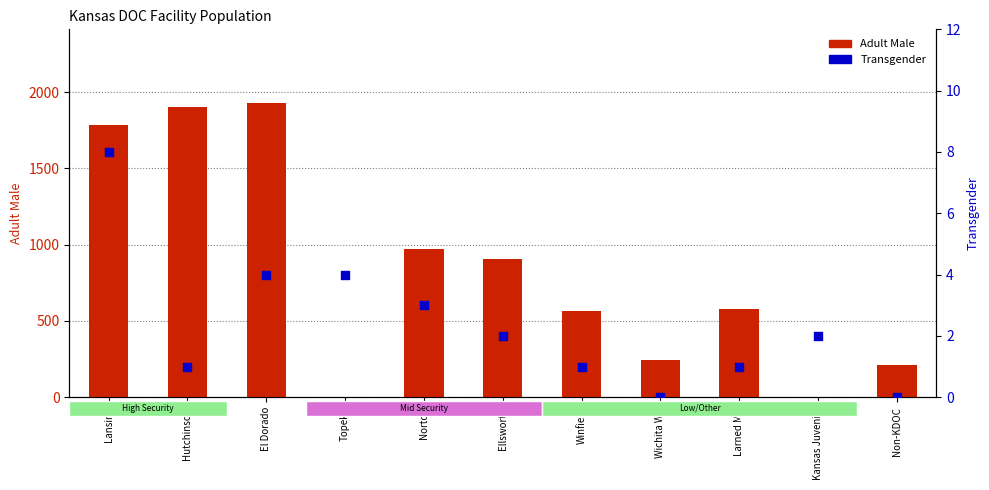

At which category is the sum across all series the highest?

El Dorado